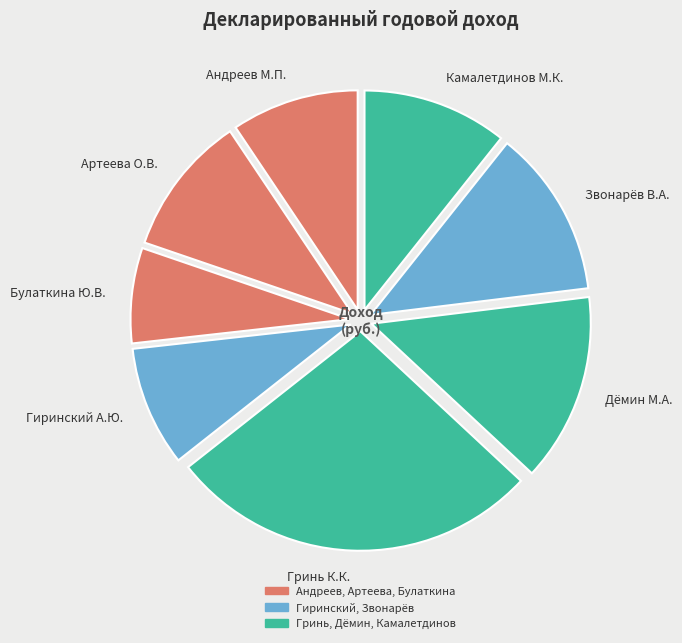

What is the smallest slice in the pie chart?

Булаткина Ю.В.